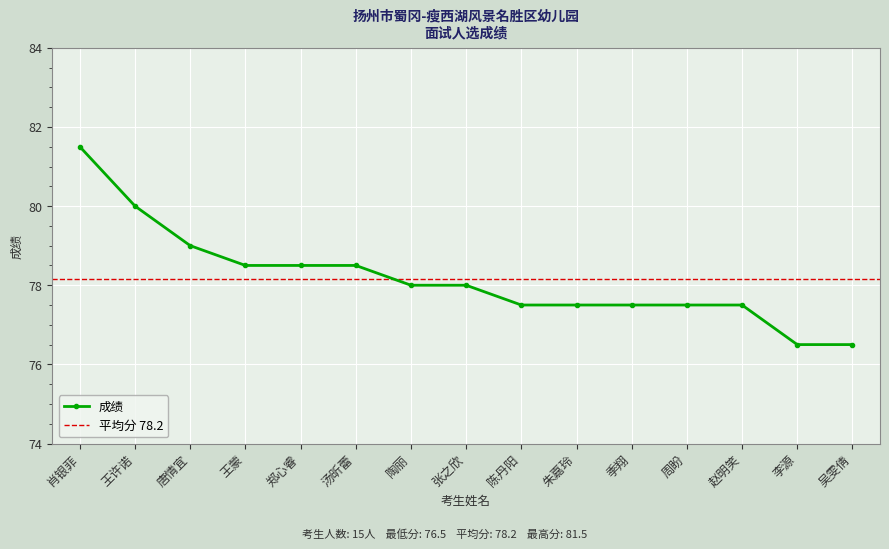

What is the change in value from 王许诺 to 陶丽?

-2.0